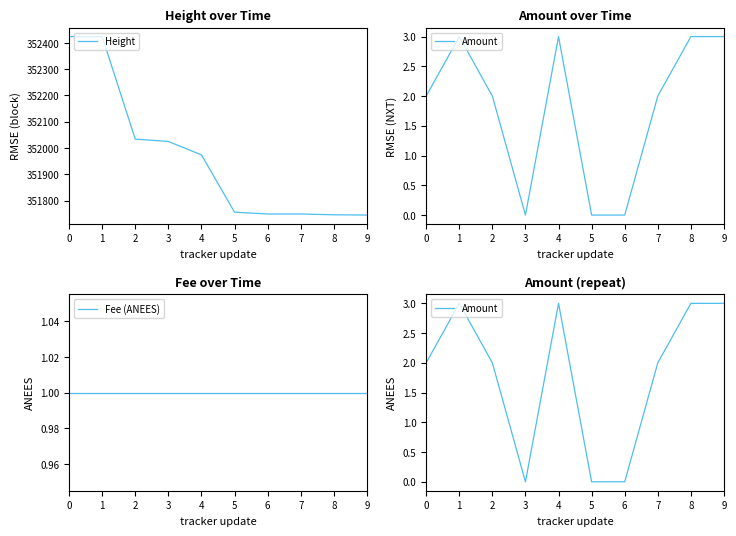

Rank the series at 6 from lowest to highest value.

Amount, Fee (ANEES), Height